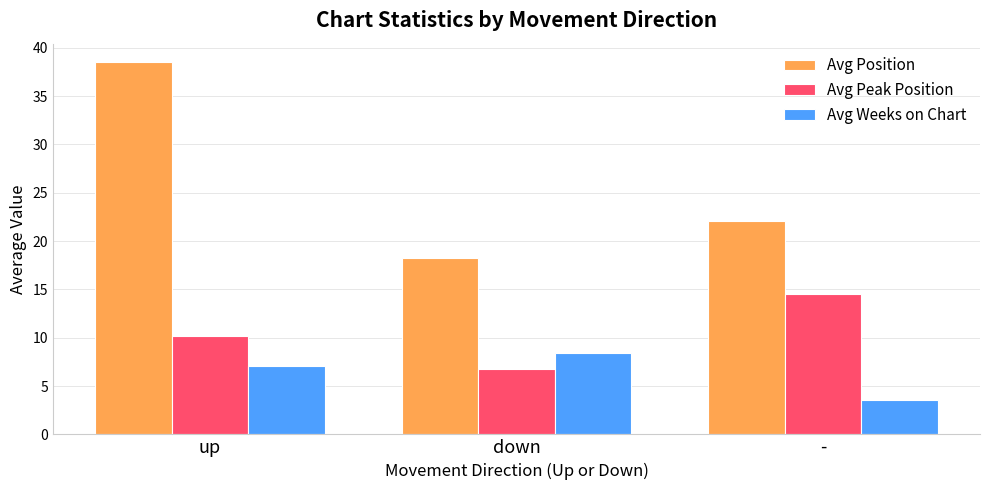

What is the difference between the Avg Weeks on Chart values at down and -?

4.8